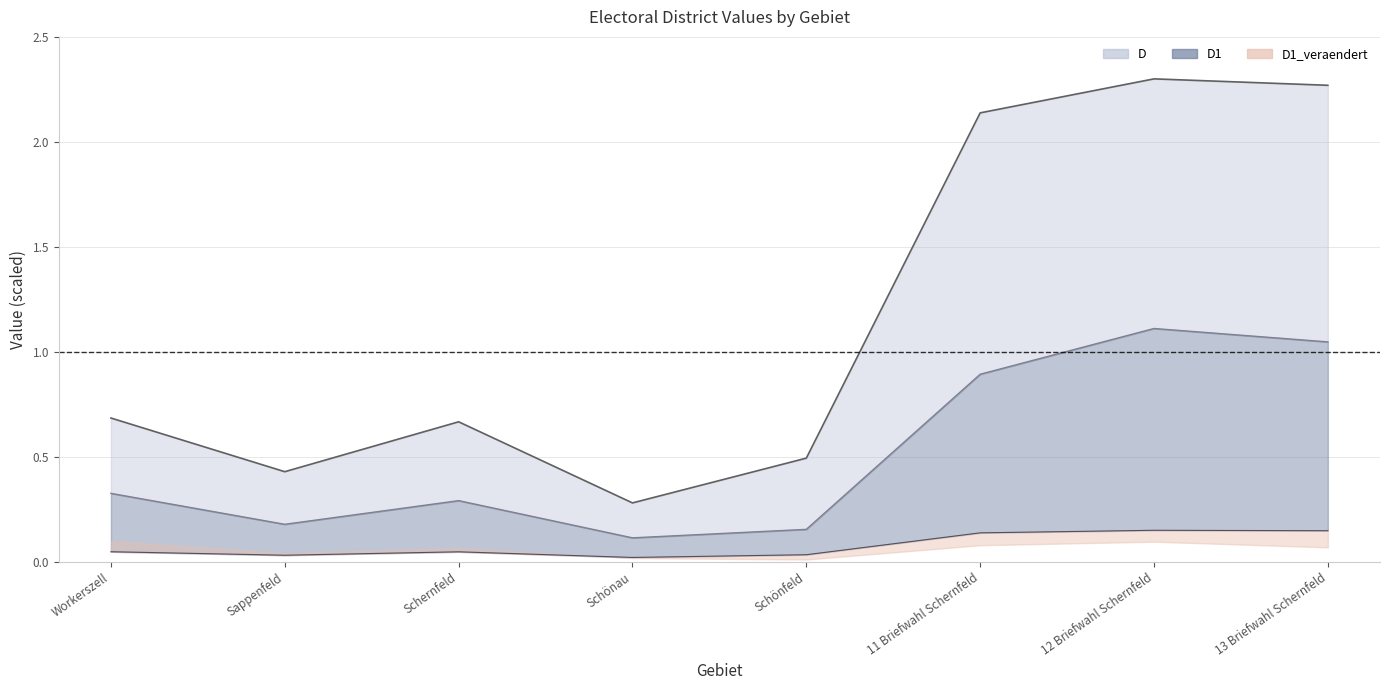

Where is the first local minimum for E?

Sappenfeld